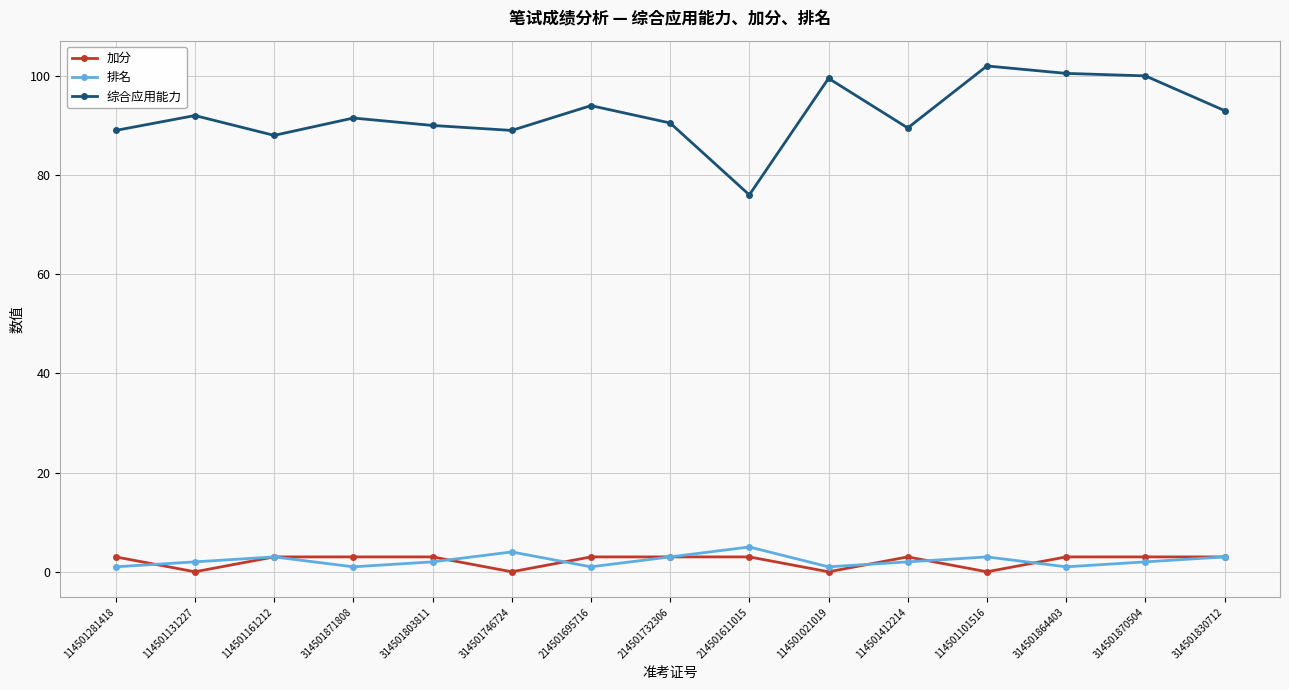

Between 214501611015 and 114501101516, which series saw the biggest shift?

综合应用能力